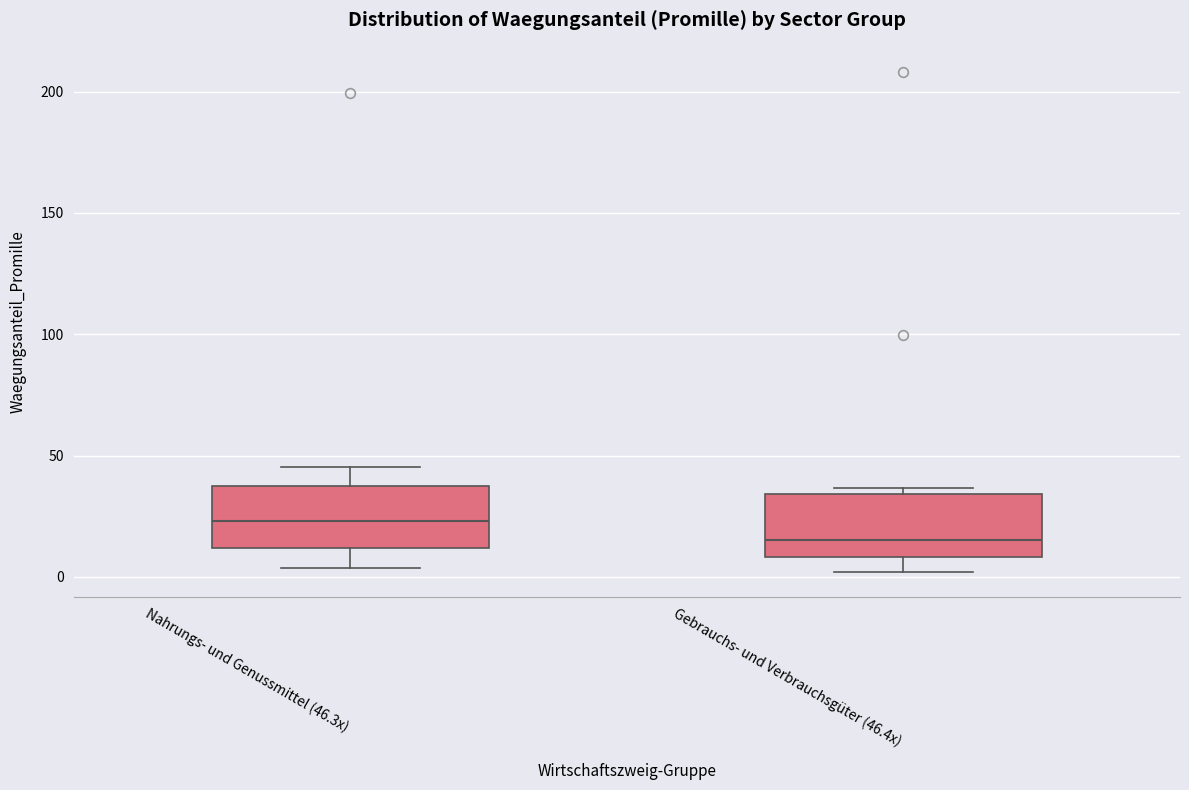

Reading left to right, read every box against the y-axis: the position of its median line, the range the box covers, and the ends of its whiskers. The values are not printed on the chart, so give them approximately, as read against the axis.

Nahrungs- und Genussmittel (46.3x): median 25, box 10 to 35, whiskers 5 to 45
Gebrauchs- und Verbrauchsgüter (46.4x): median 15, box 10 to 35, whiskers 0 to 35 (just above the box's upper edge)